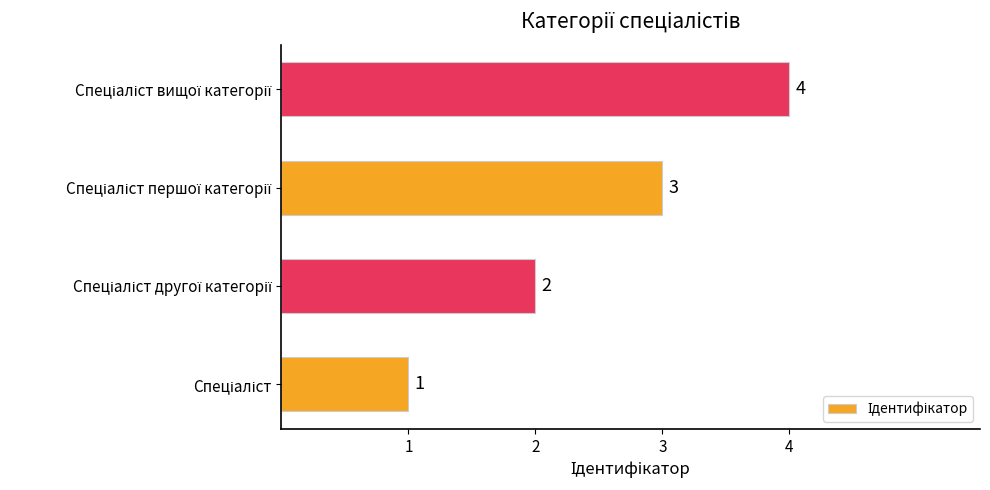

How many data points does each series have?

4